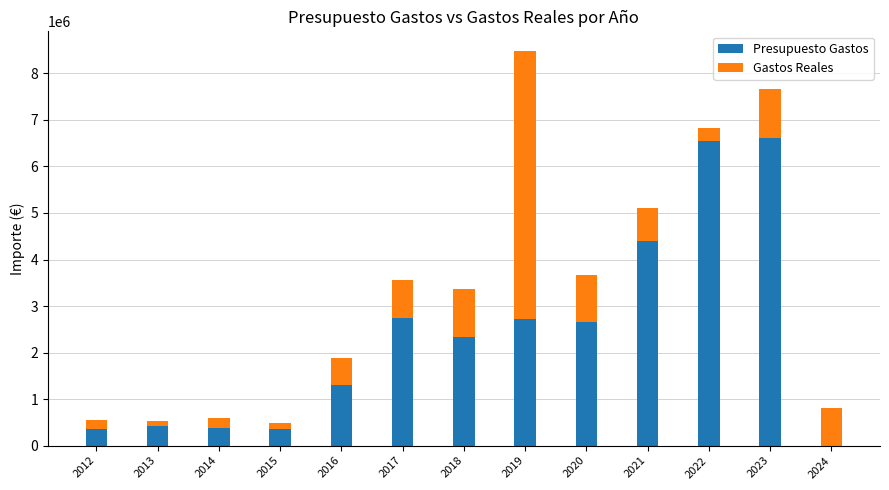

At which category is the sum across all series the highest?

2019